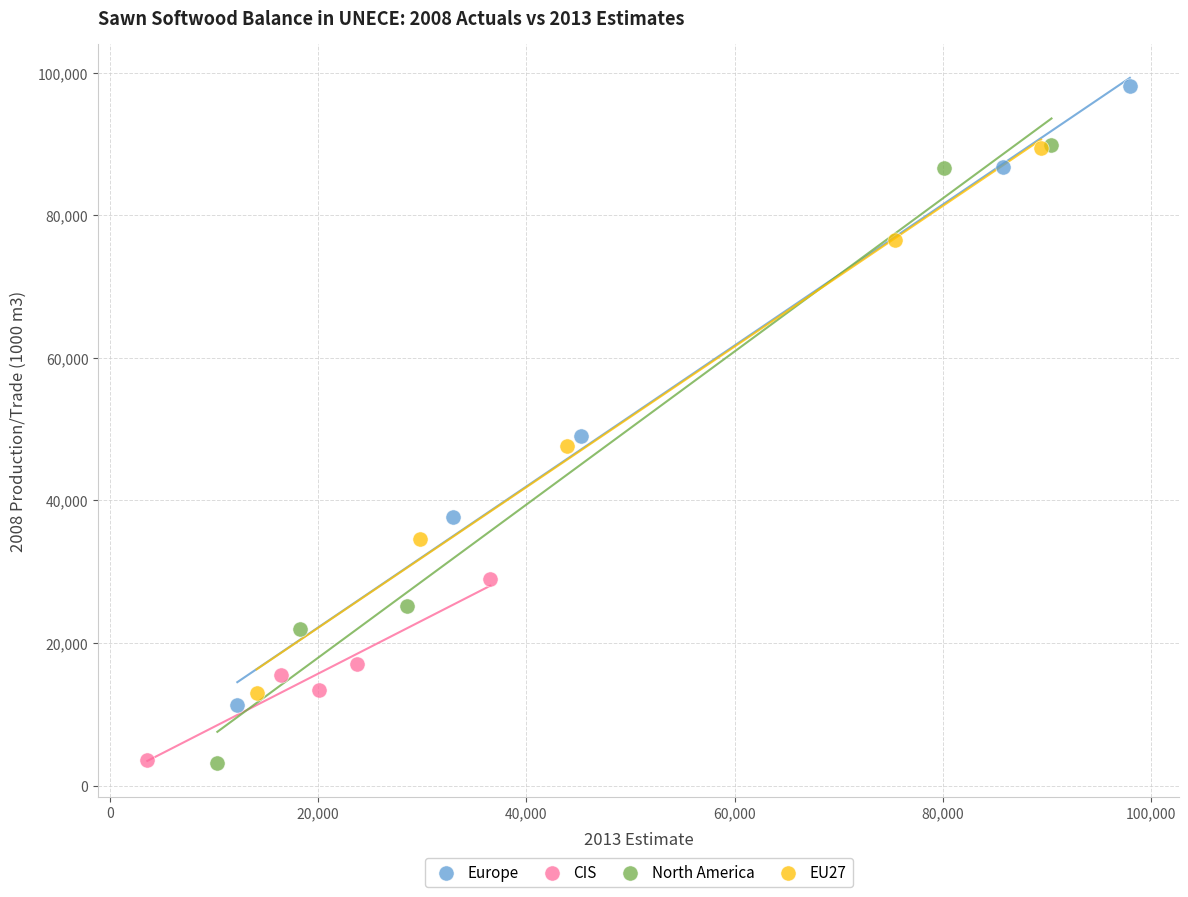

Which series has the largest Y range (max minus min)?

Europe